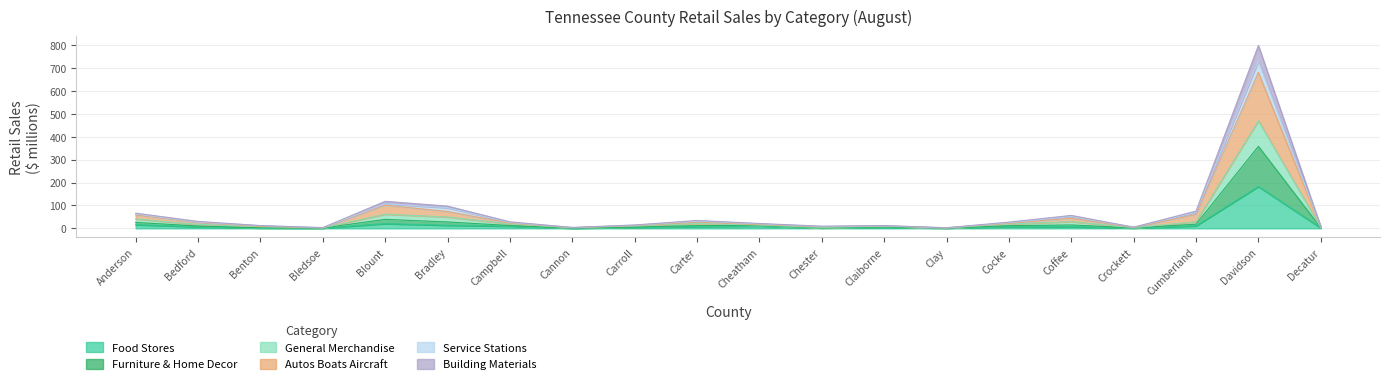

The value of Food Stores at Blount is 20.5. True or false?

True